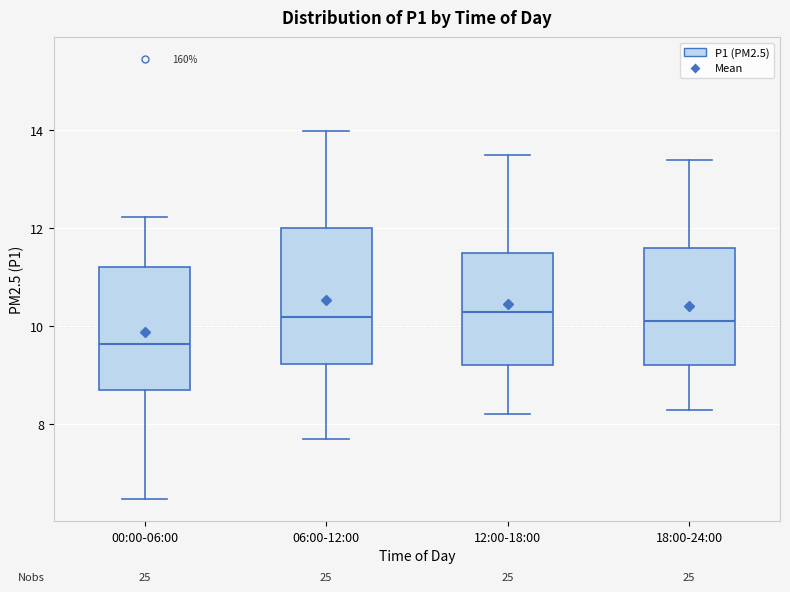

Reading left to right, read every box against the y-axis: the position of its median line, the range the box covers, and the ends of its whiskers. The values are not printed on the chart, so give them approximately, as read against the axis.

00:00-06:00: median 9.6, box 8.8 to 11.2, whiskers 6.4 to 12.2
06:00-12:00: median 10.2, box 9.2 to 12.0, whiskers 7.8 to 14.0
12:00-18:00: median 10.4, box 9.2 to 11.6, whiskers 8.2 to 13.6
18:00-24:00: median 10.2, box 9.2 to 11.6, whiskers 8.4 to 13.4